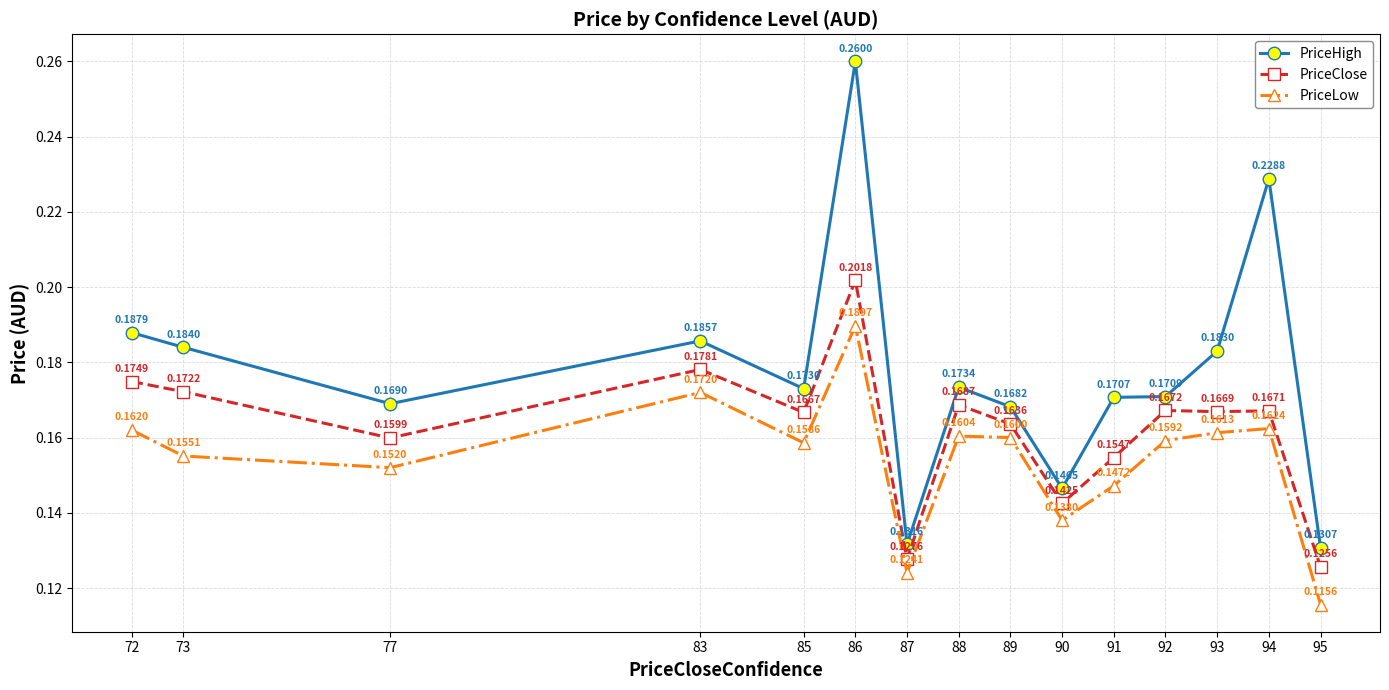

What is the sum of all PriceClose values?

2.4